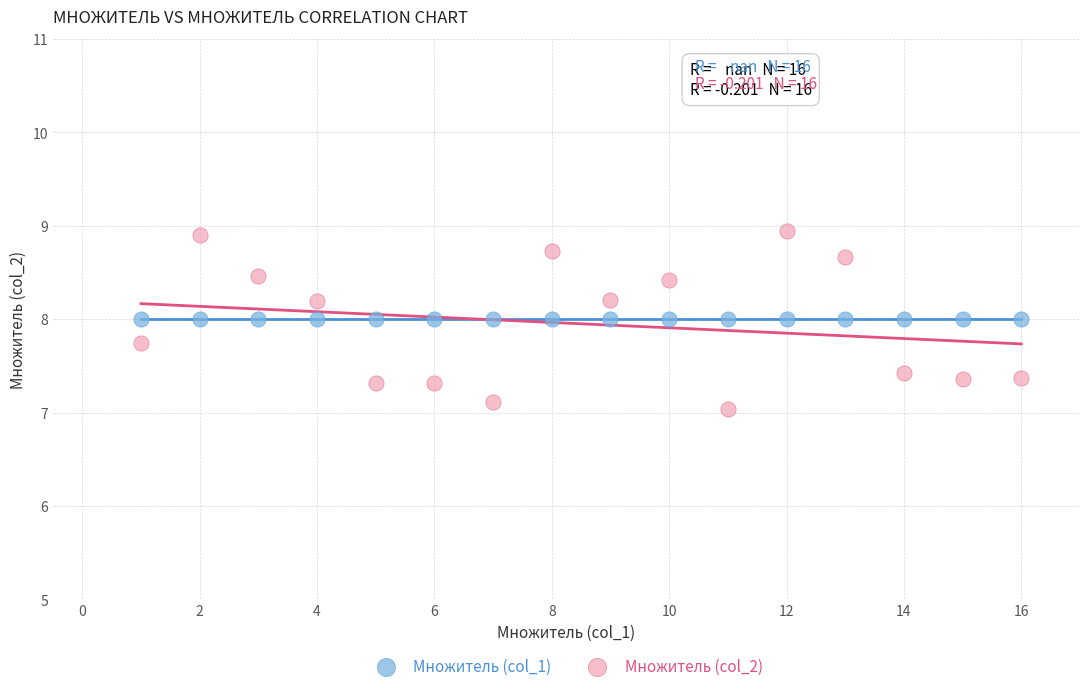

Which series contains the lowest Y value?

Множитель (col_2)